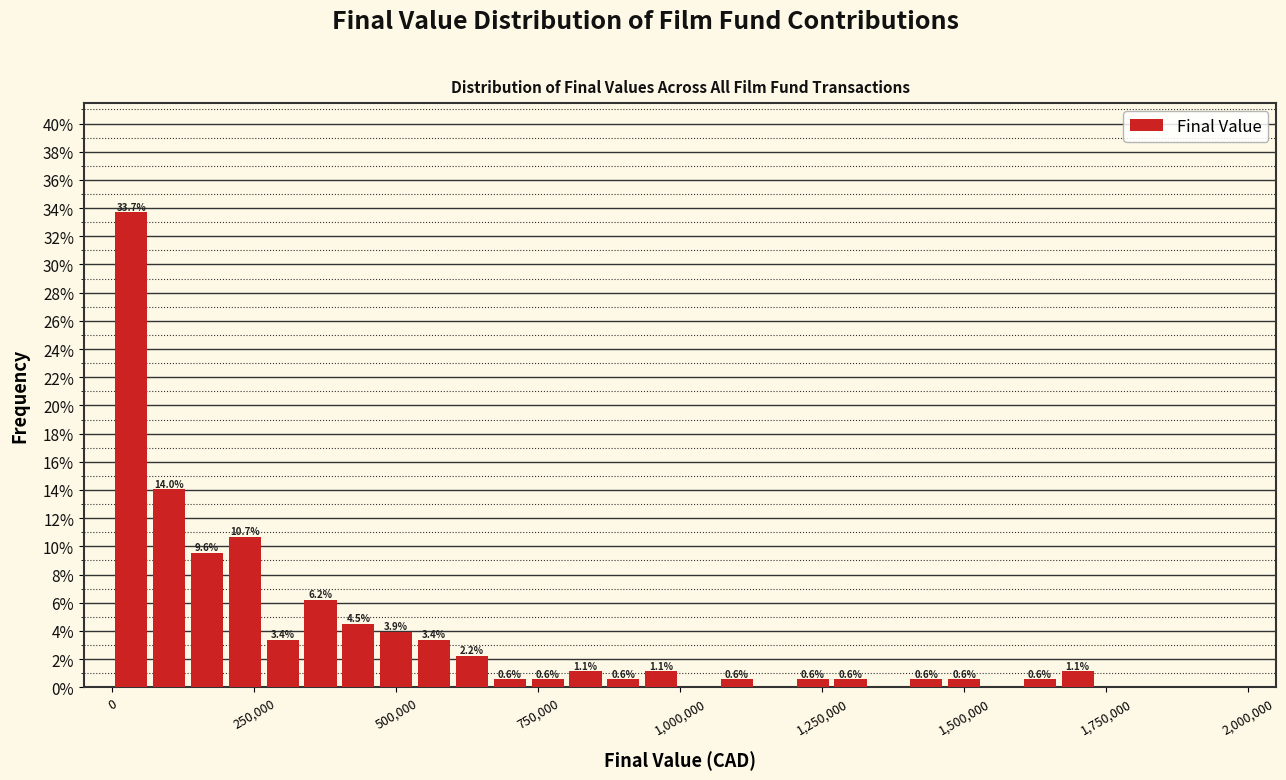

Read against the x-axis, roughly where is the centre of the tallest bar?

50000